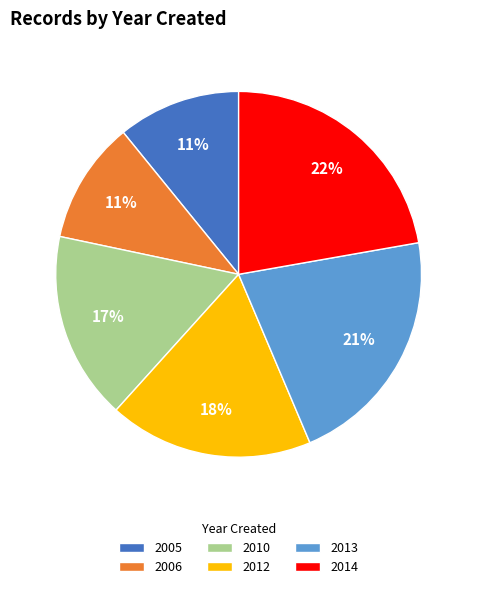

Approximately how many times larger is the value at 2005 compared to 2014?

0.5